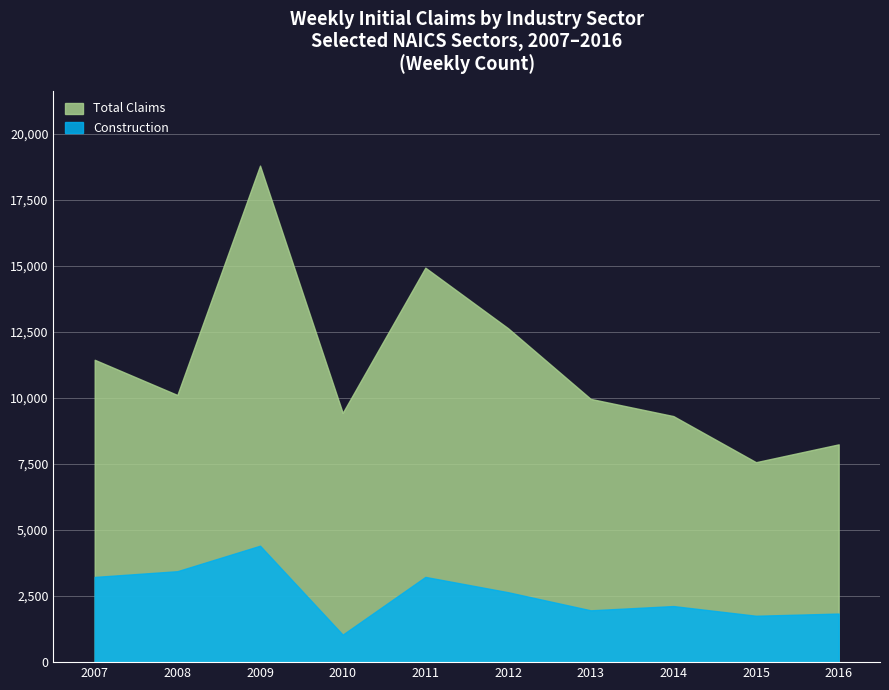

Which category has the highest value in the Total Claims series?

2009